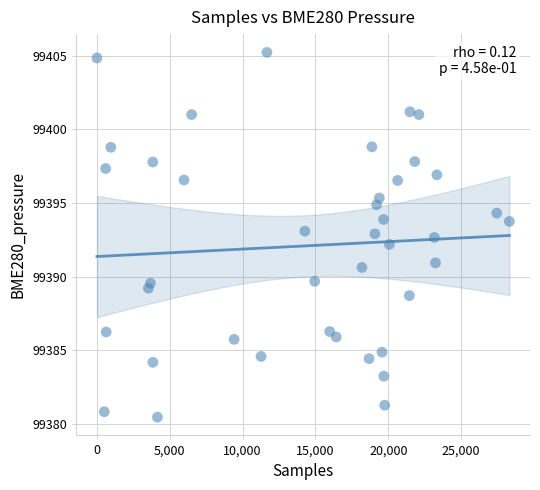

What is the range of X values (max minus min)?

28312.0